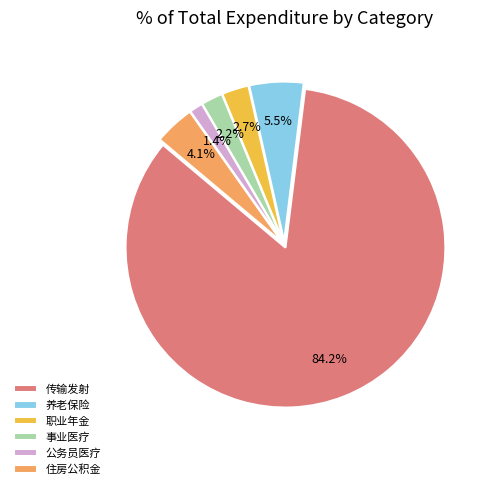

What percentage is NOT represented by 住房公积金?

95.9%